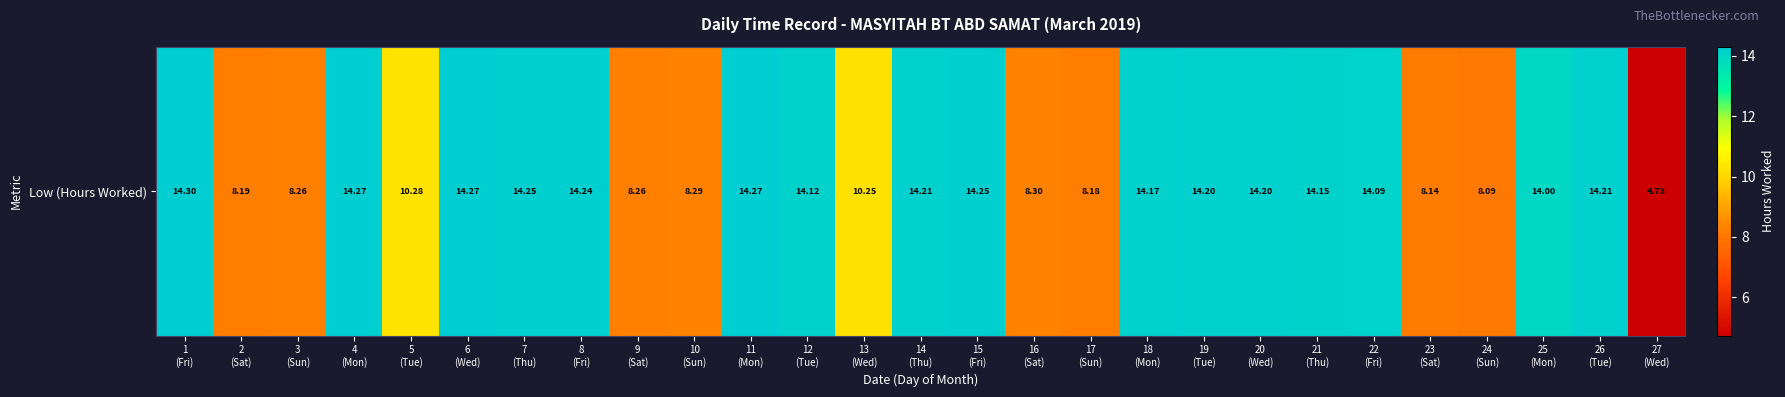

Reading right to left, list all the values displayed in this chart.

4.7	14.2	14.0	8.1	8.1	14.1	14.2	14.2	14.2	14.2	8.2	8.3	14.2	14.2	10.2	14.1	14.3	8.3	8.3	14.2	14.2	14.3	10.3	14.3	8.3	8.2	14.3